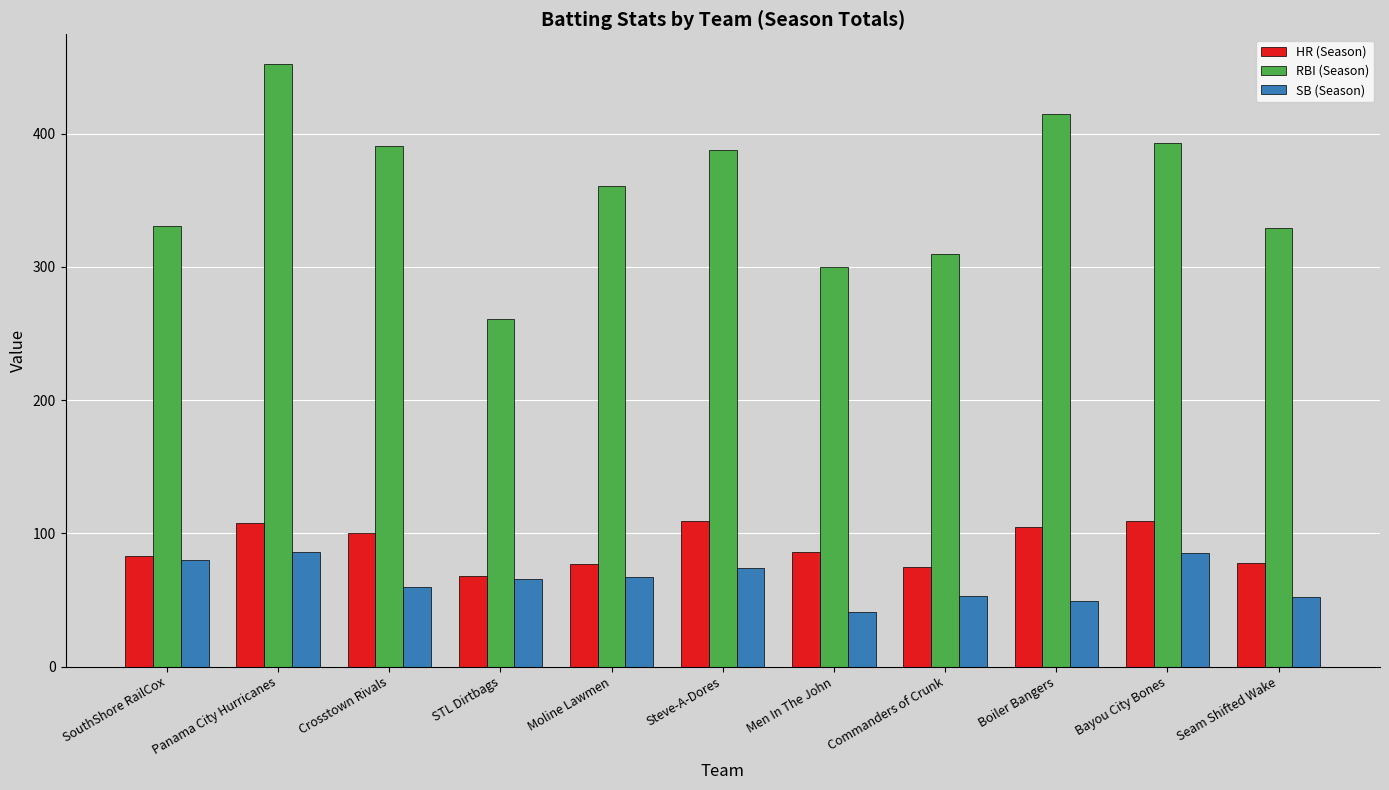

Which category has the highest value across all series?

Panama City Hurricanes